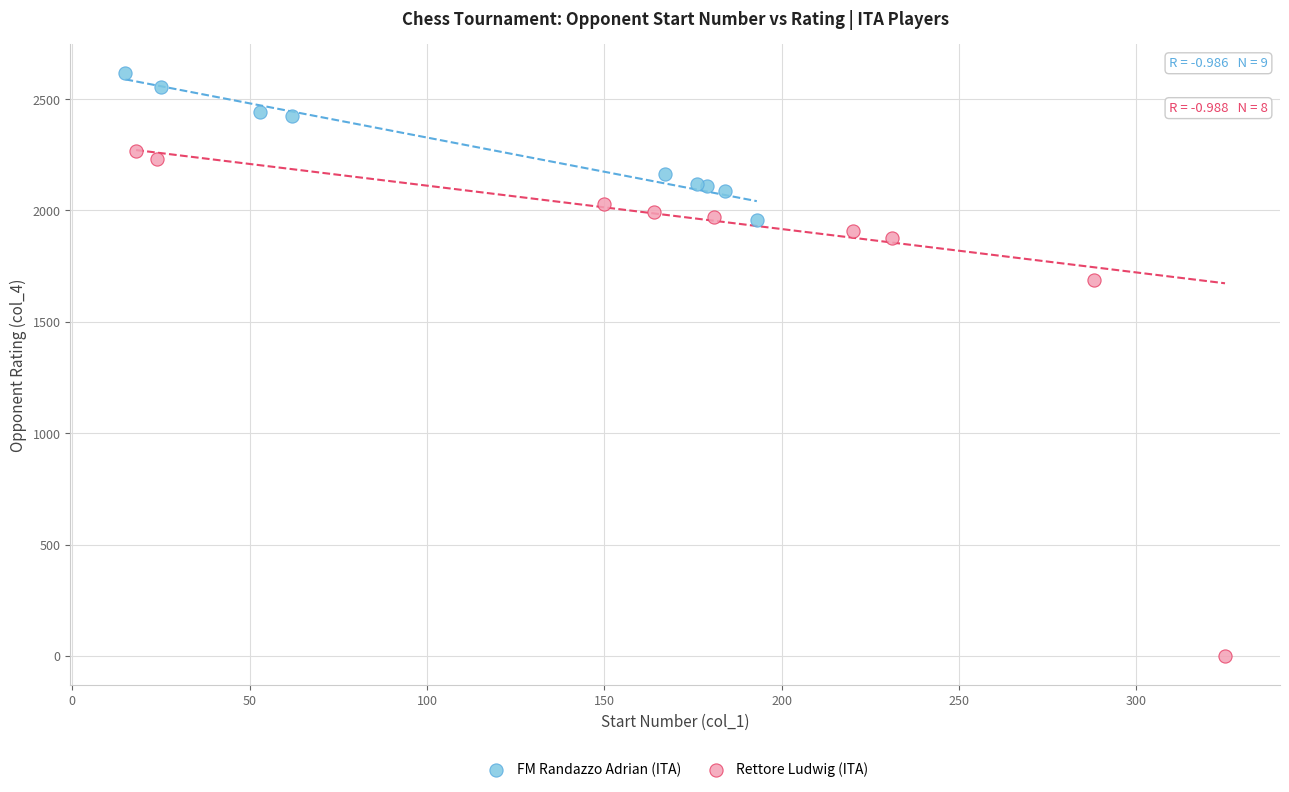

Which series contains the highest Y value?

FM Randazzo Adrian (ITA)